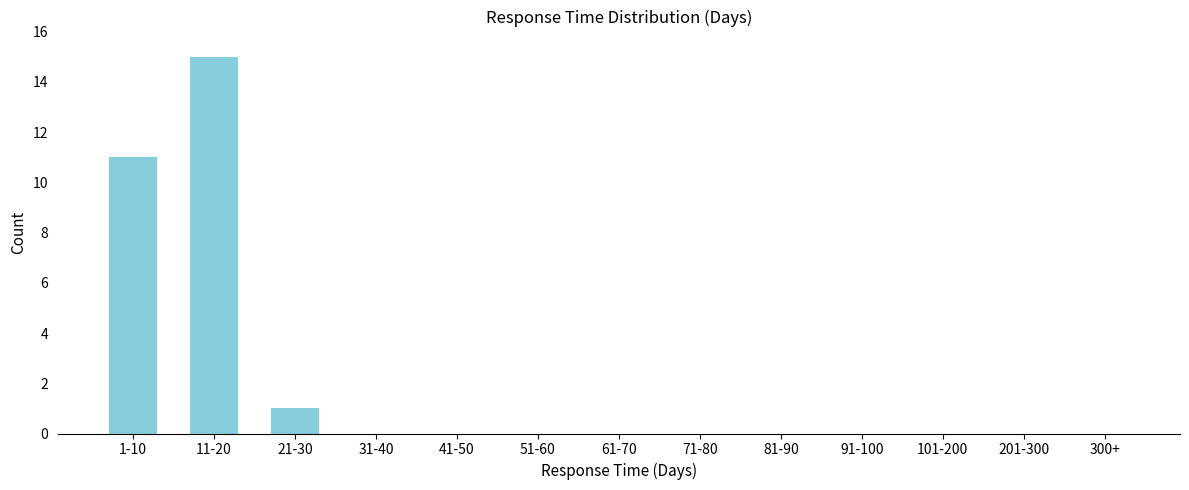

Reading left to right, list all the values displayed in this chart.

1-10=11	11-20=15	21-30=1	31-40=0	41-50=0	51-60=0	61-70=0	71-80=0	81-90=0	91-100=0	101-200=0	201-300=0	300+=0